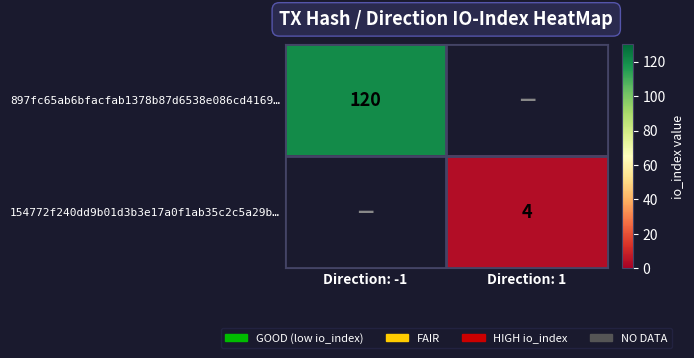

Count the number of data series in this chart.

2